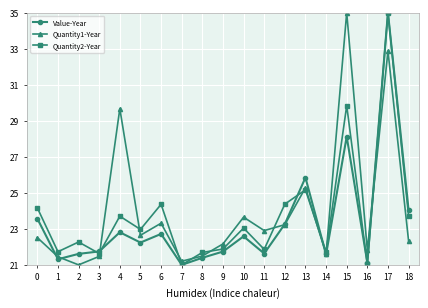

What is the lowest value of the Value-Year series?

21.0